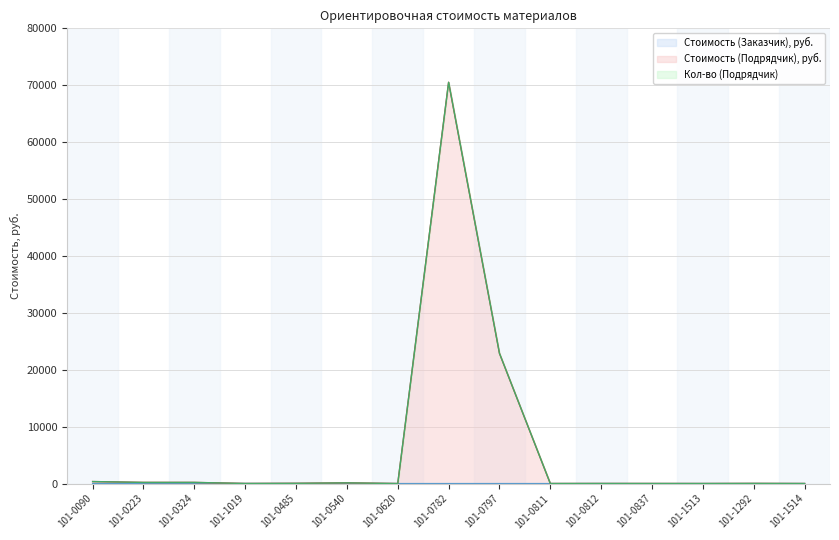

Does the chart display data point markers on the line(s)?

No